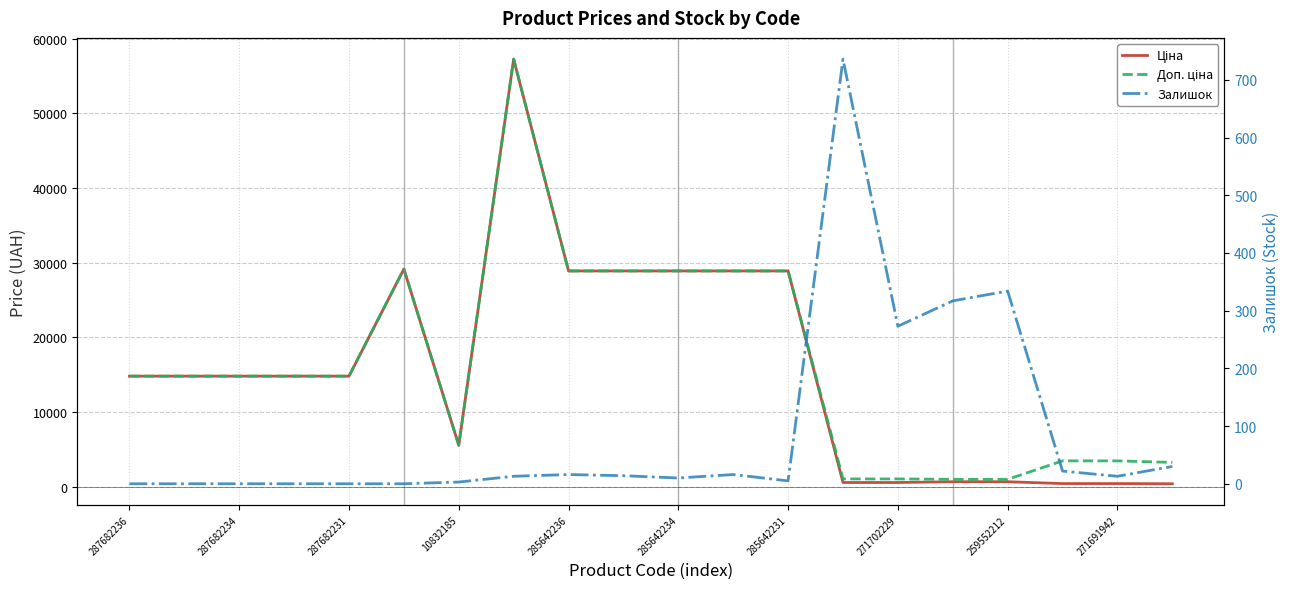

Count the number of data series in this chart.

3